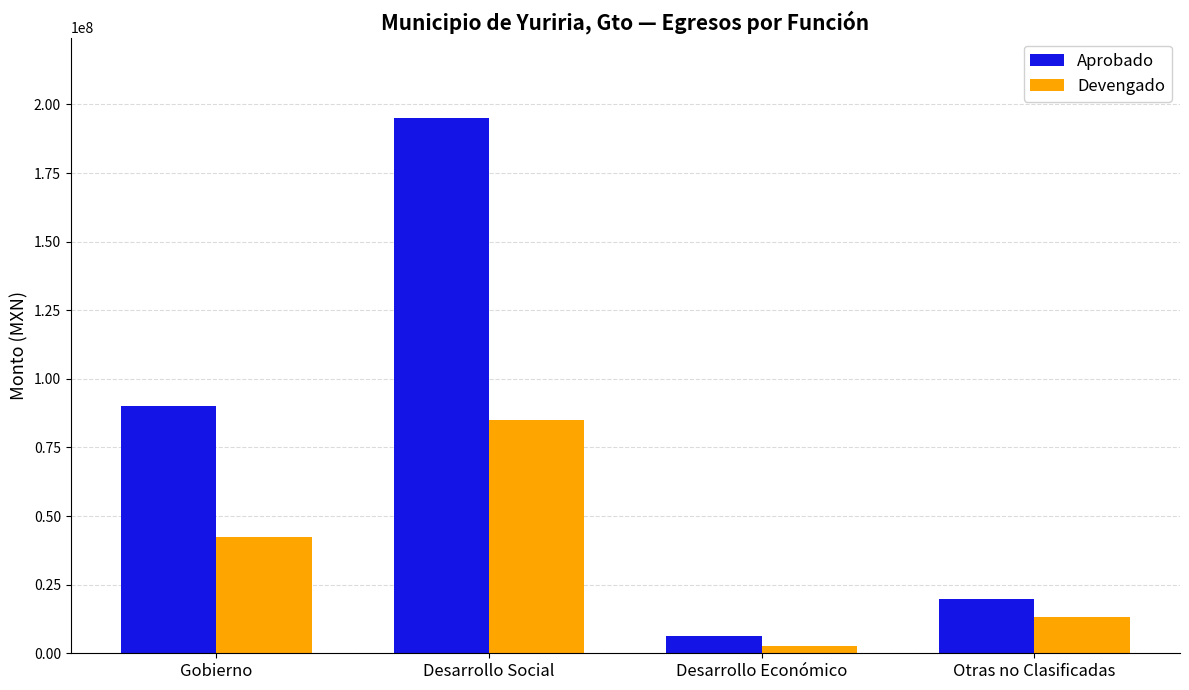

Rank the categories by Devengado value from highest to lowest.

Desarrollo Social, Gobierno, Otras no Clasificadas, Desarrollo Económico